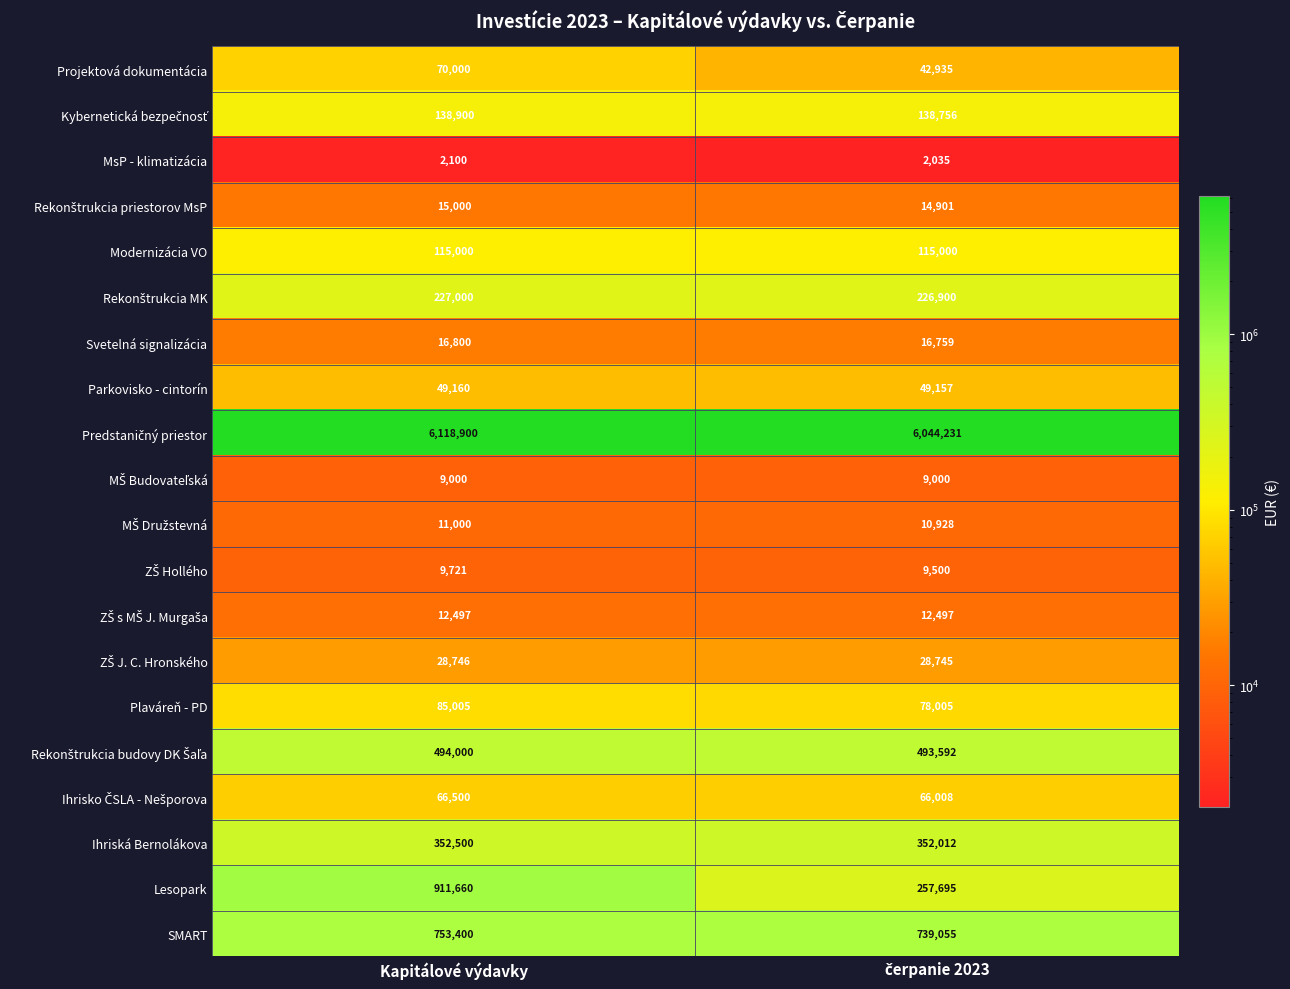

What is the difference between the maximum and minimum values in the Parkovisko - cintorín series?

3